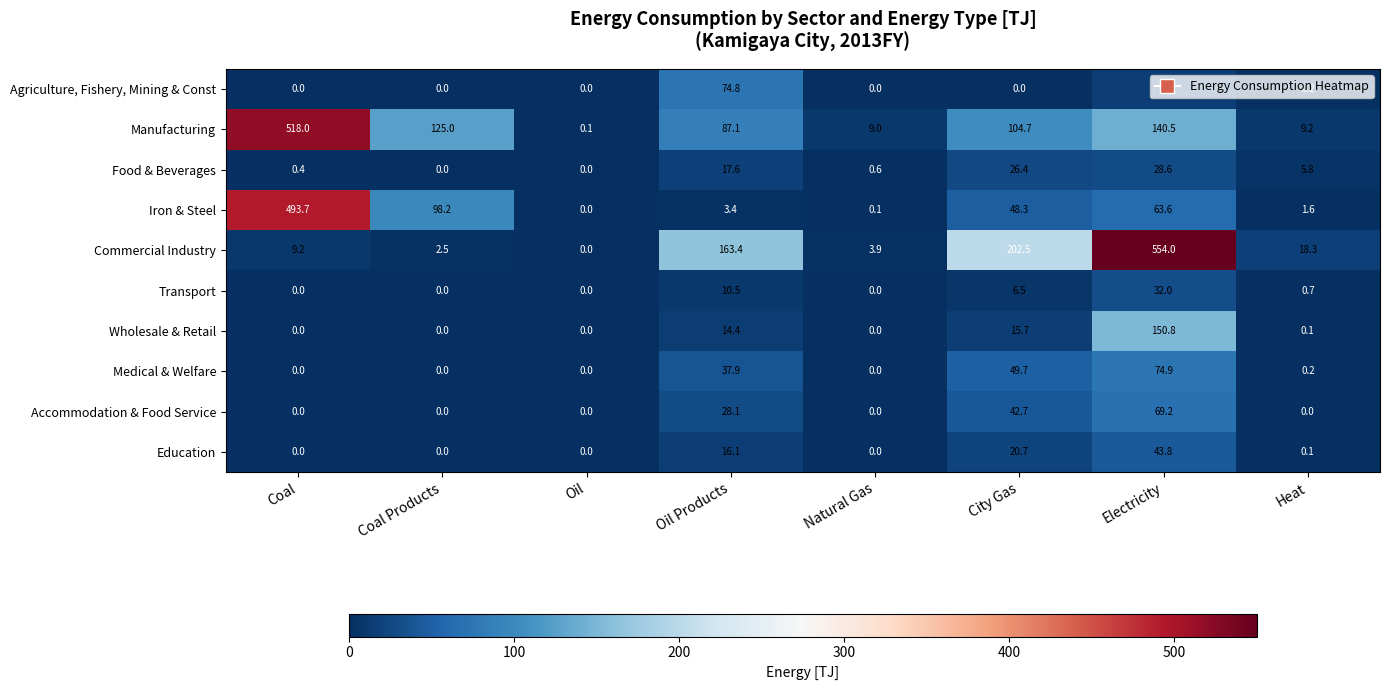

At which category is the sum across all series the highest?

Electricity